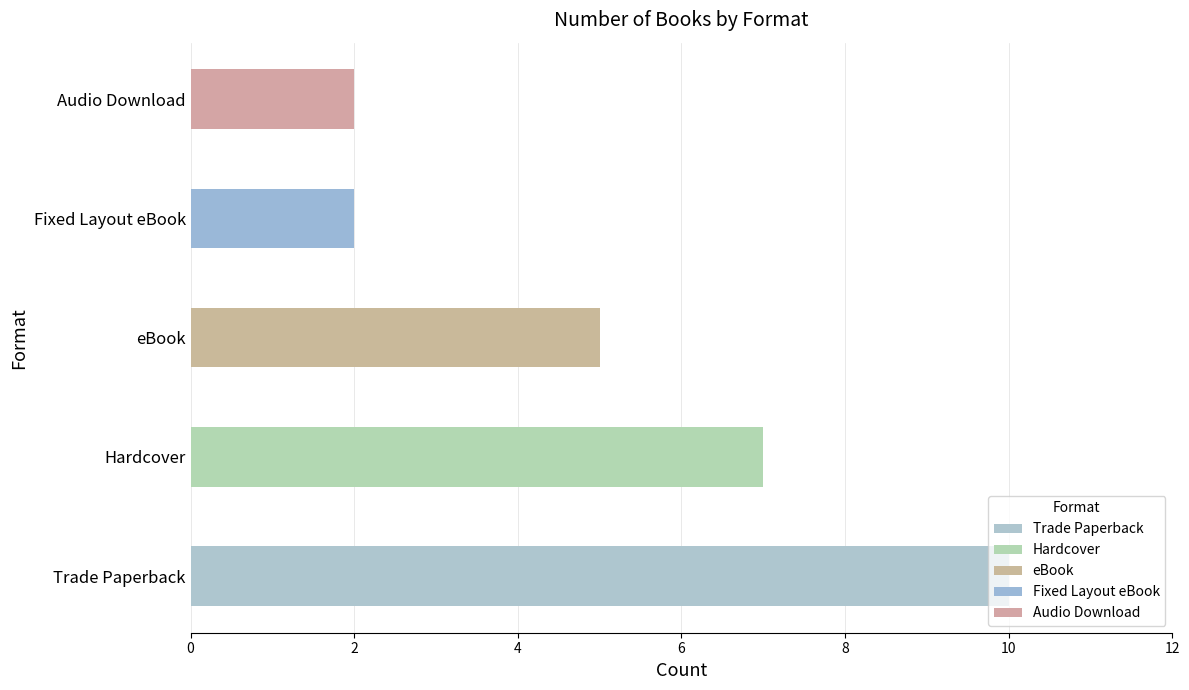

How many values exceed 5?

2